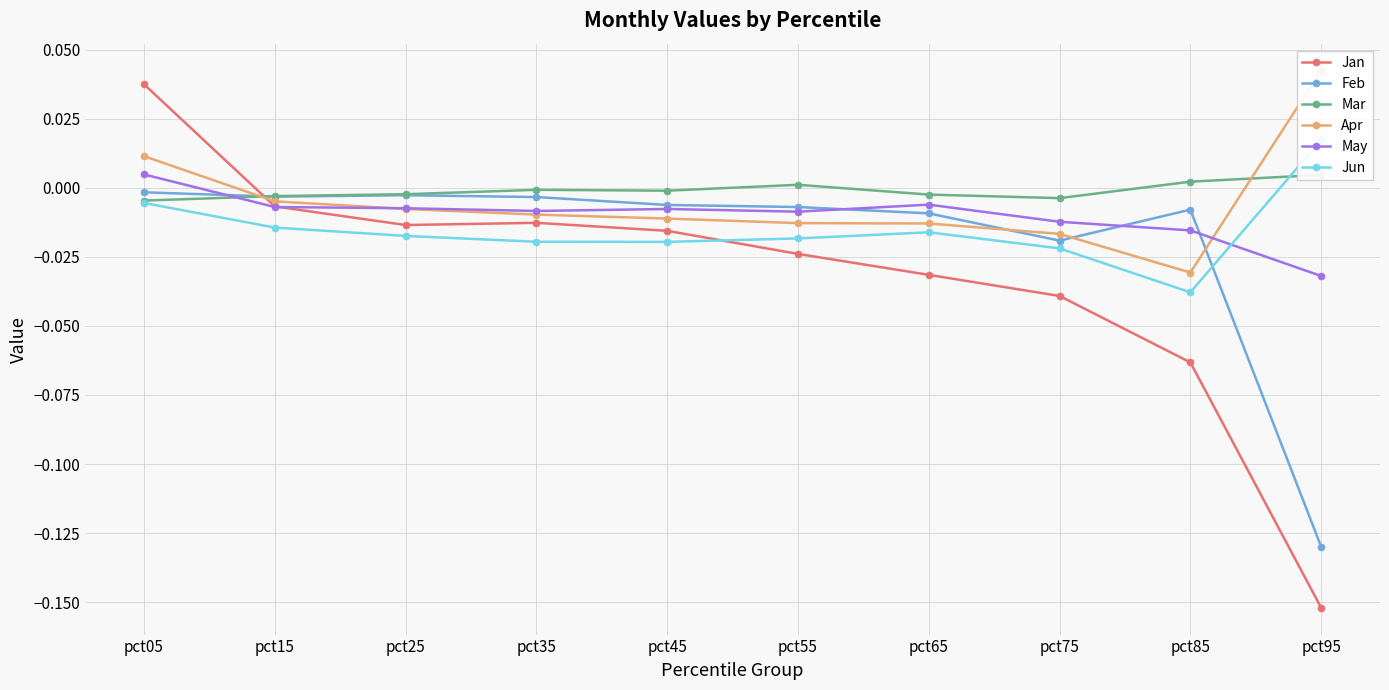

What is the spread (max minus min) of values at pct85?

0.1